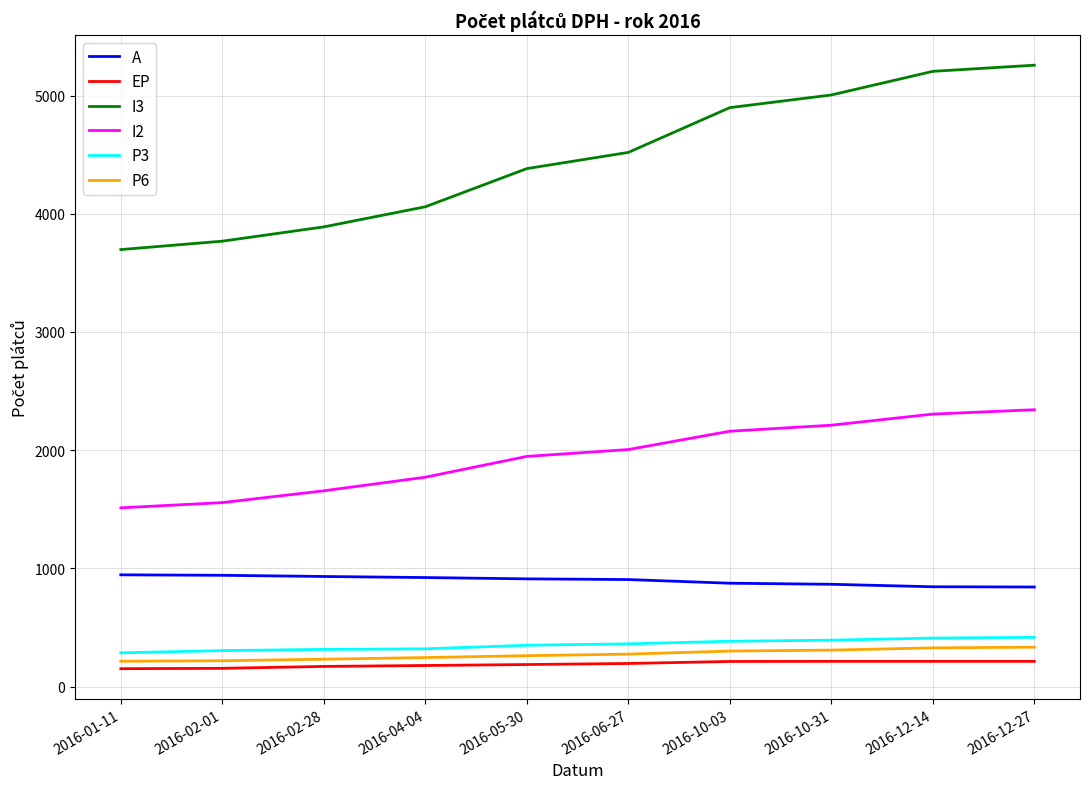

True or false: I3 and A cross at least once.

False